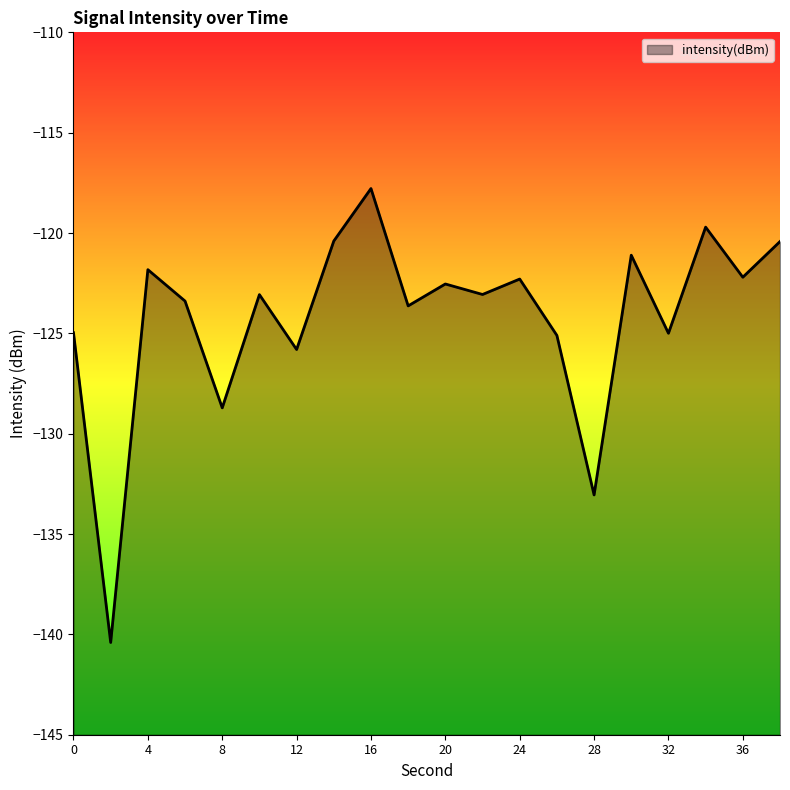

What is the value of the 8th point from the left?

-120.4